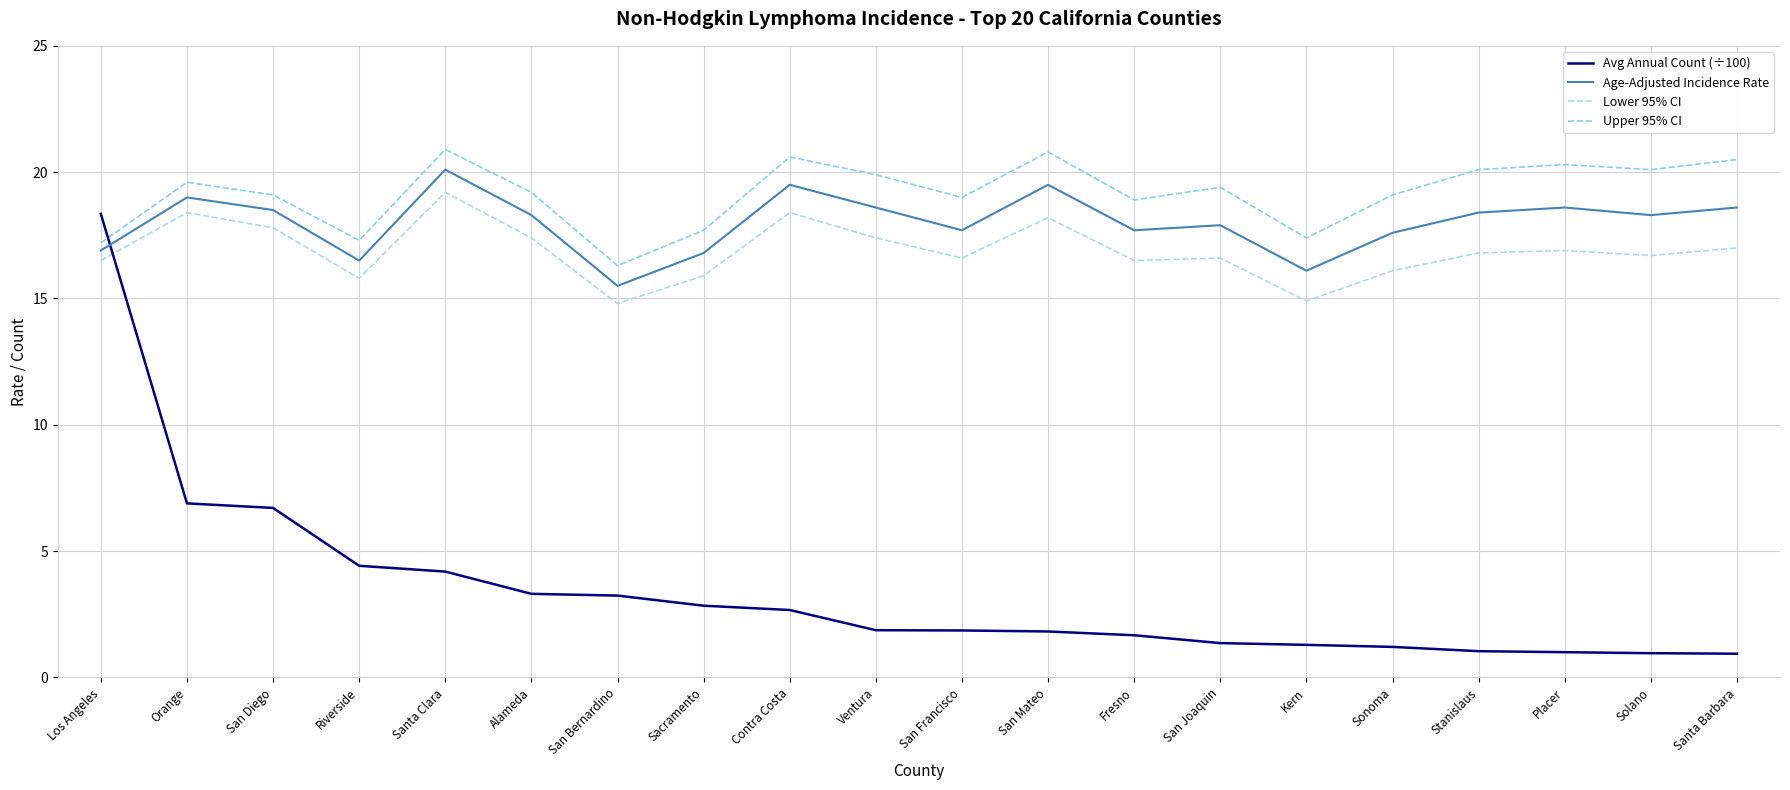

Does the chart display data point markers on the line(s)?

No